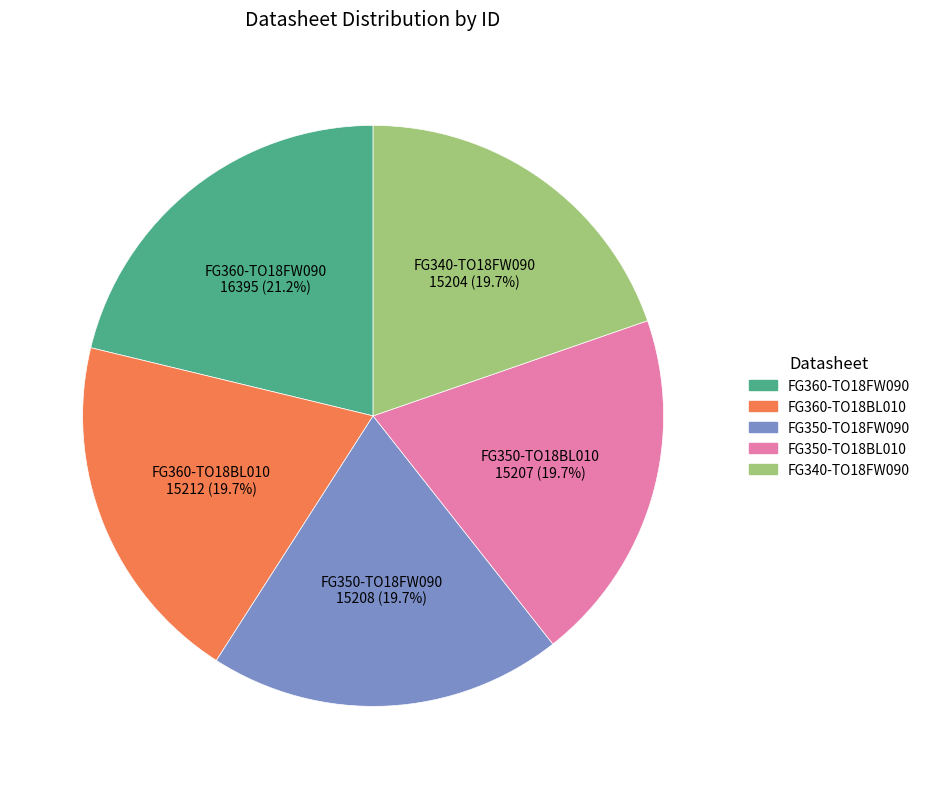

How many slices are in this pie chart?

5